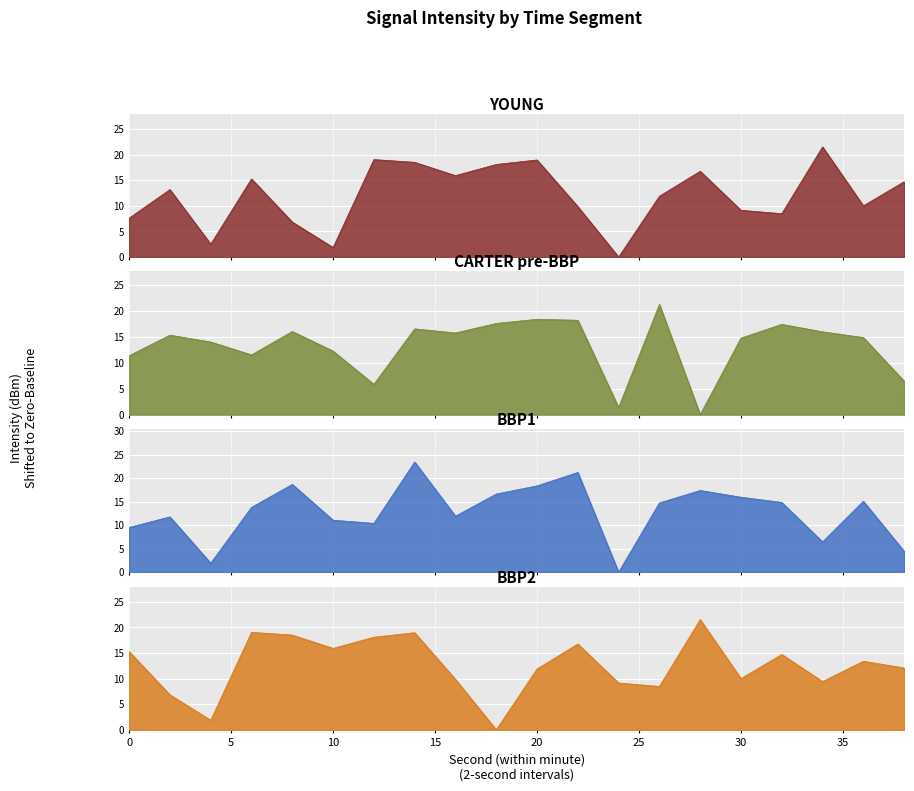

Which series has the largest total across all categories?

CARTER pre-BBP